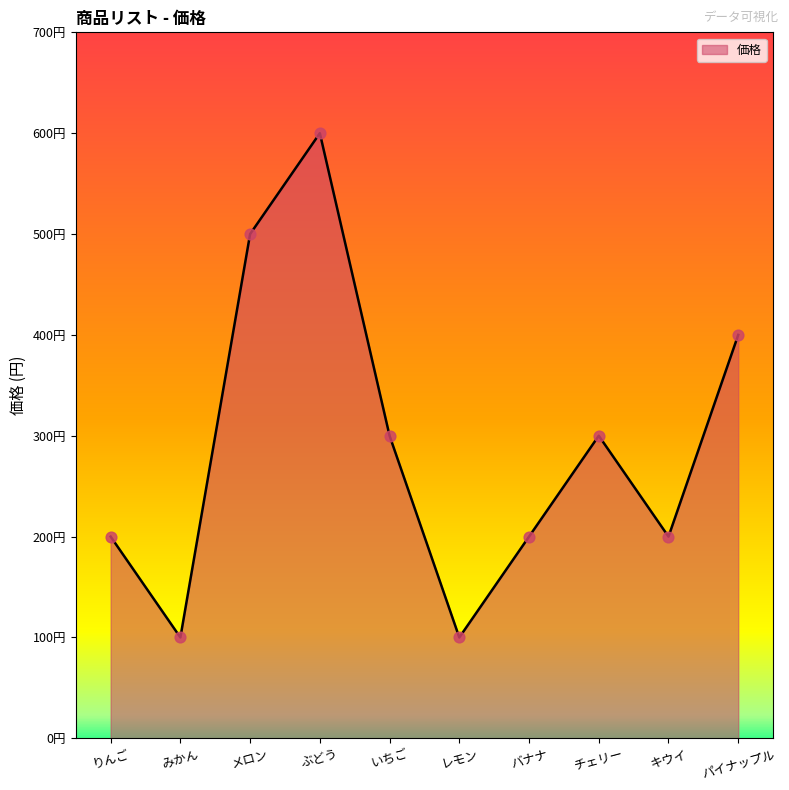

Is this an area chart (filled region under the line)?

Yes